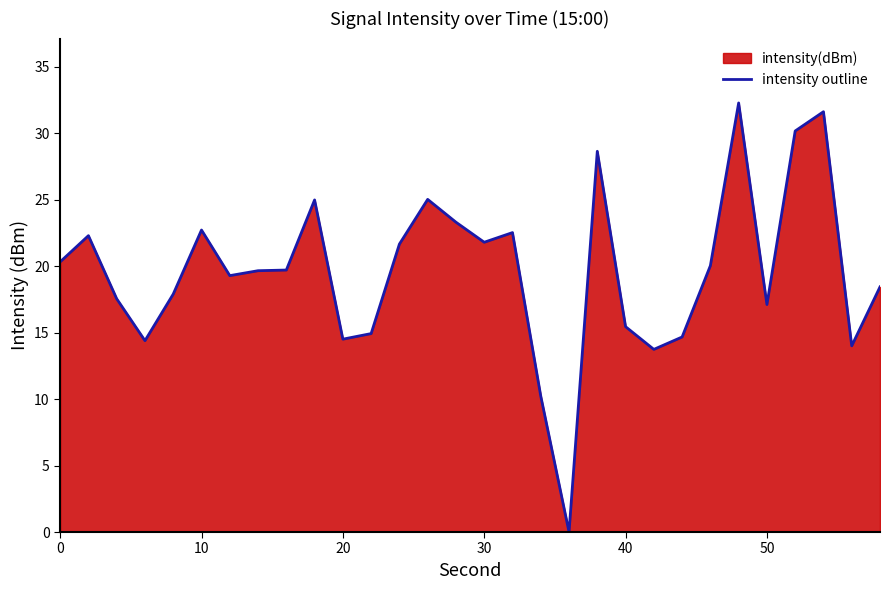

Reading left to right, what are all the values shown in this chart?

20.3	22.3	17.5	14.4	17.9	22.7	19.3	19.6	19.7	25.0	14.5	14.9	21.6	25.0	23.3	21.8	22.5	10.2	0.0	28.6	15.4	13.7	14.7	20.0	32.3	17.1	30.2	31.6	14.0	18.4